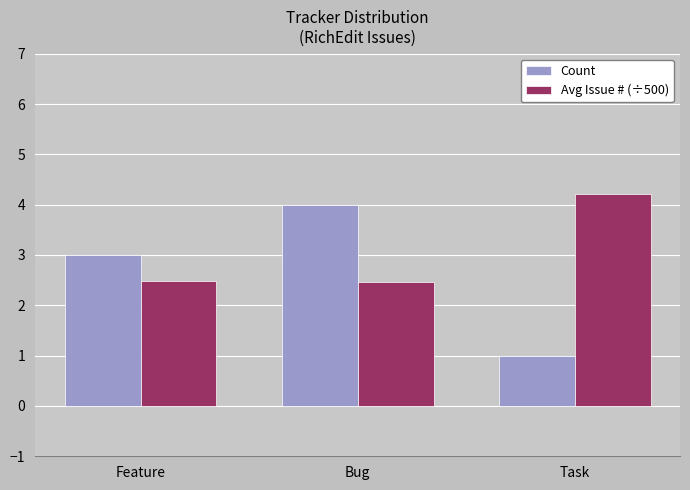

Reading left to right, list all the values displayed in this chart.

Count: 3.0	4.0	1.0
Avg Issue # (÷500): 2.5	2.5	4.2